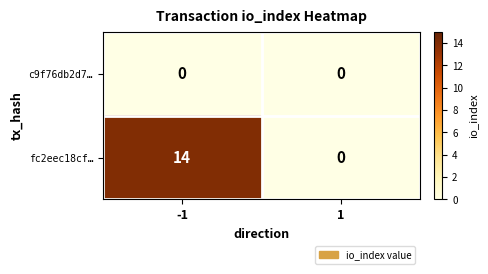

Reading left to right, extract all data points from this chart.

c9f76db2d7…: -1=0	1=0
fc2eec18cf…: -1=14	1=0